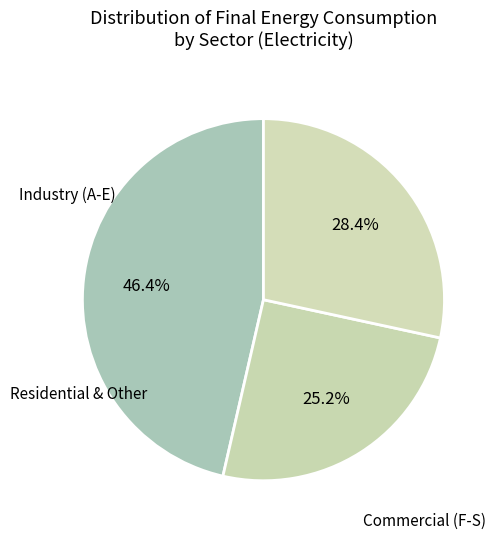

How many slices are in this pie chart?

3